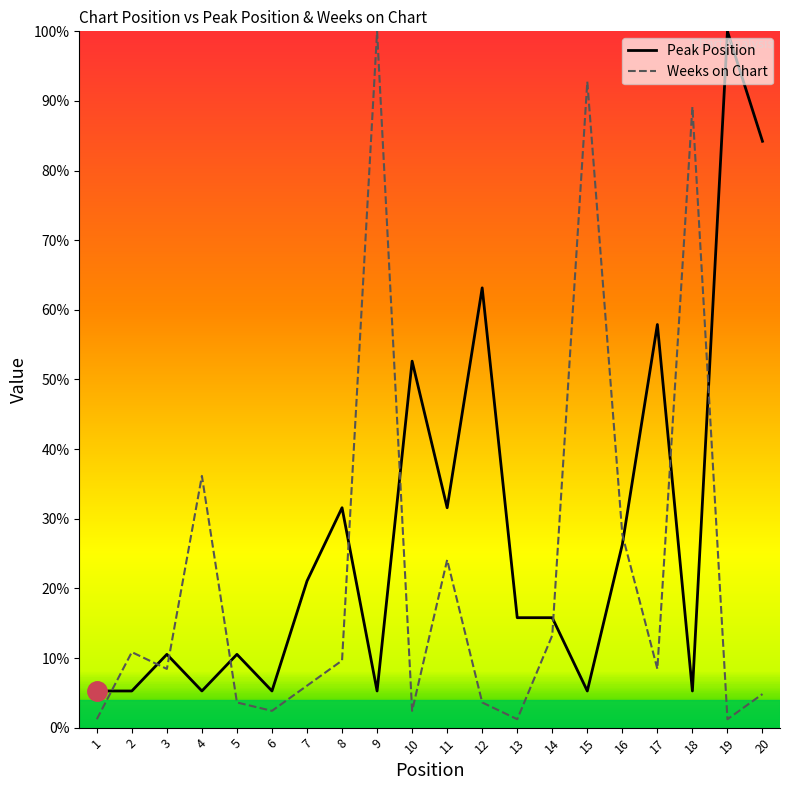

Is it true that Weeks on Chart equals 3.6 at 12?

True